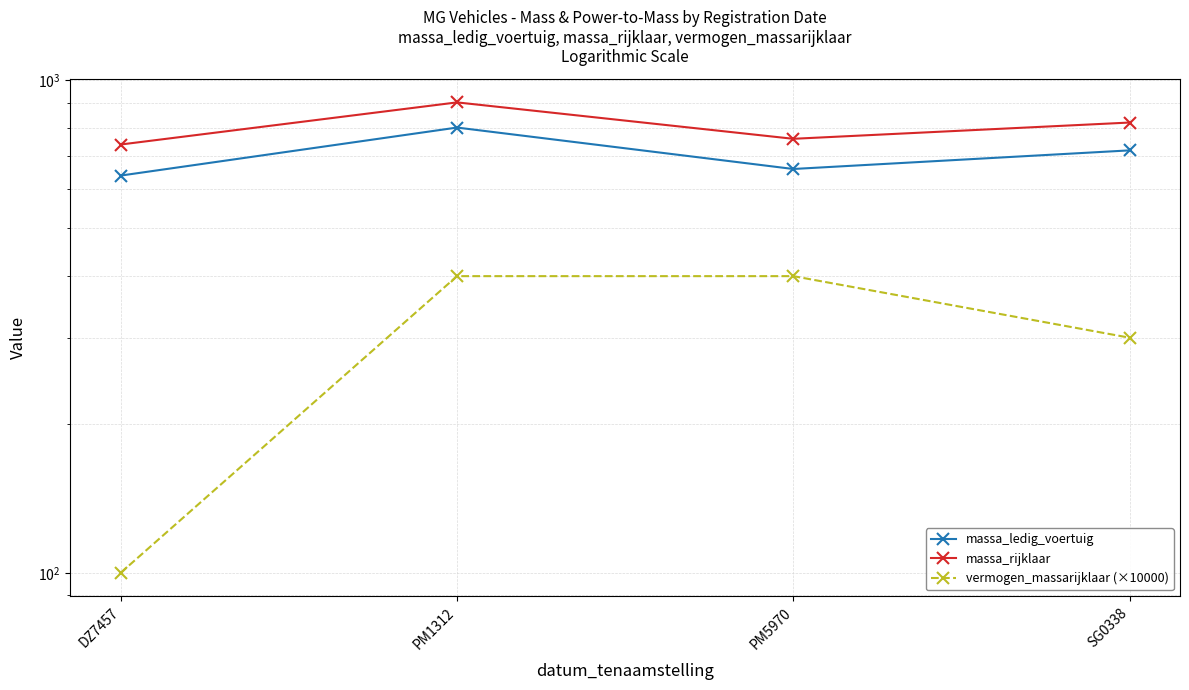

What is the maximum value shown in the chart?

901